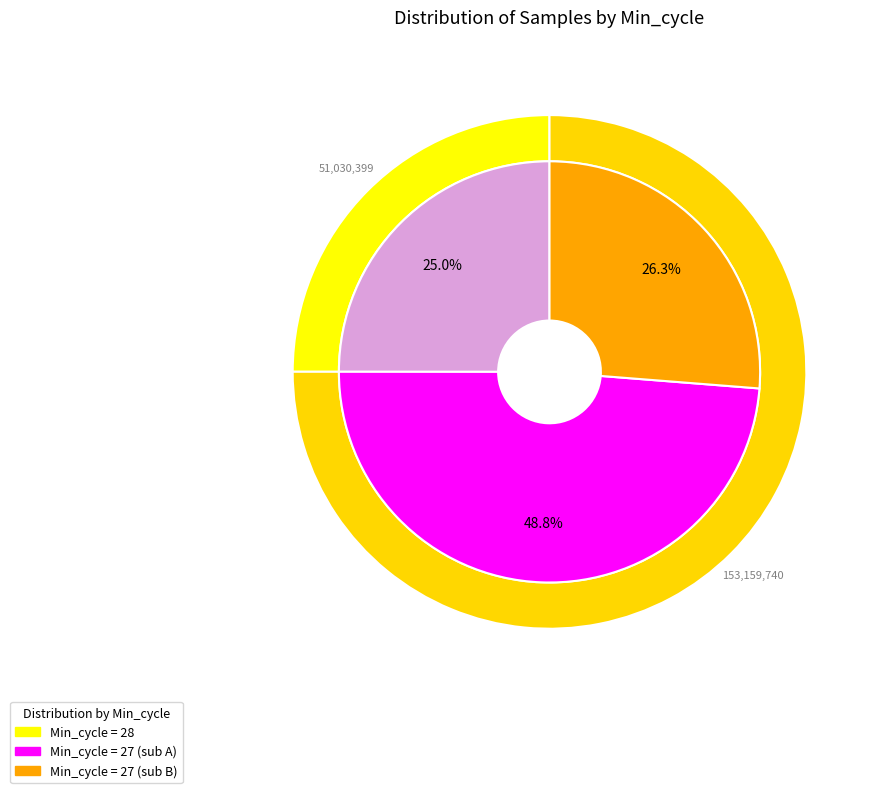

The 28 slice represents 14% of the pie. True or false?

False